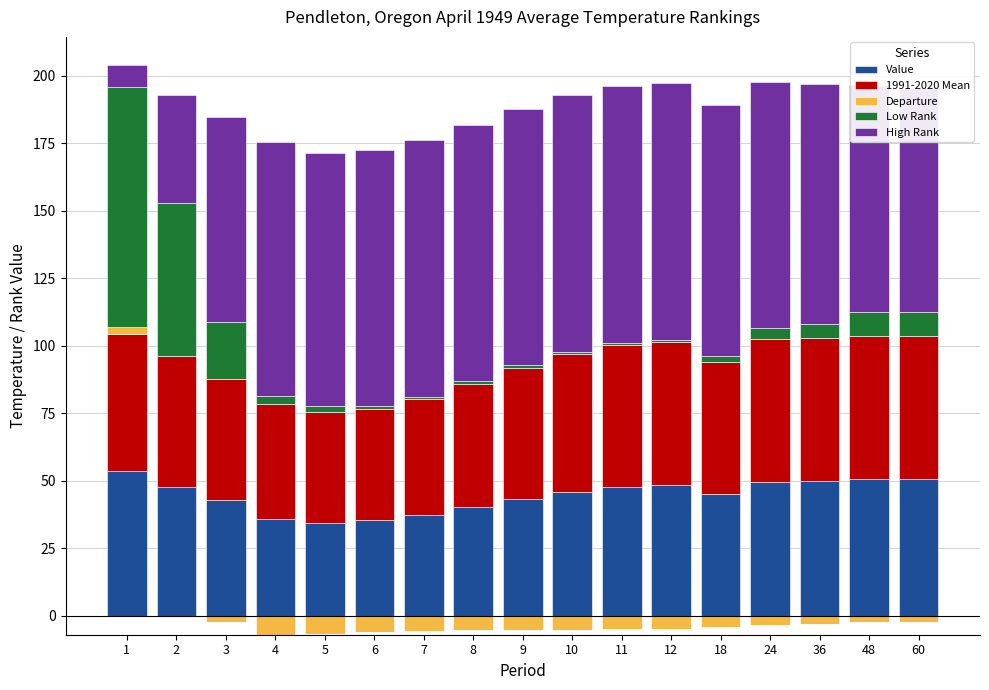

What is the total value across all series at 2?

193.0